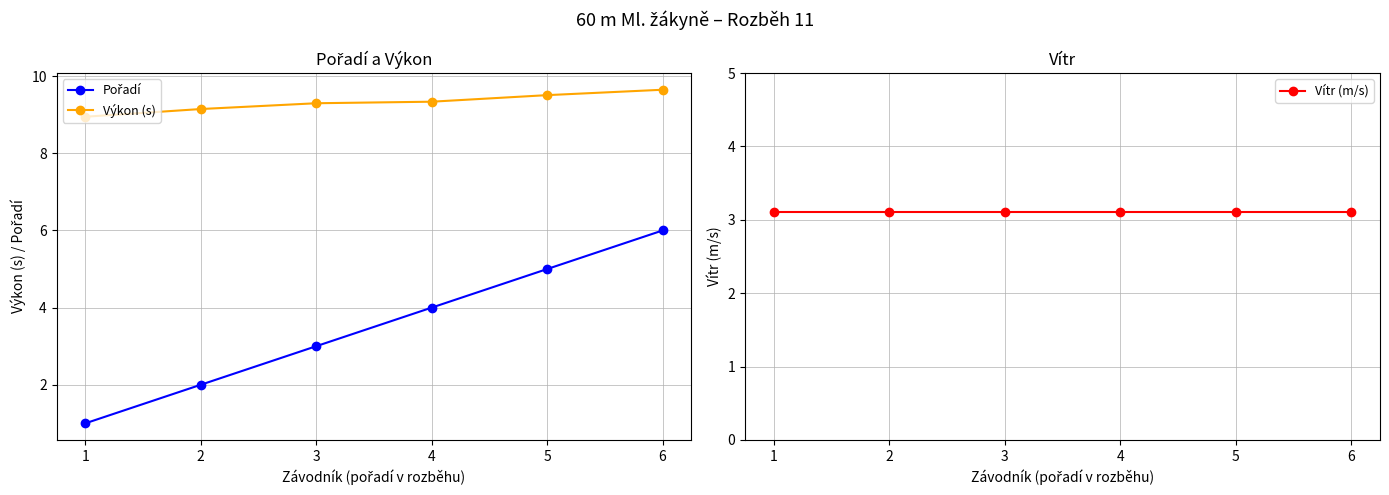

How many distinct data groups are displayed?

3